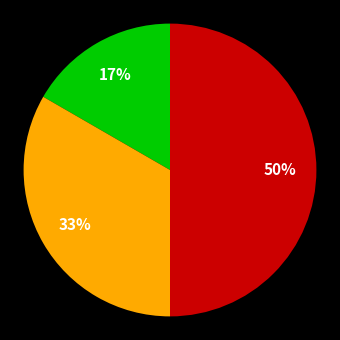

To the nearest percent, what is the difference between the largest and smallest slice percentages?

33%